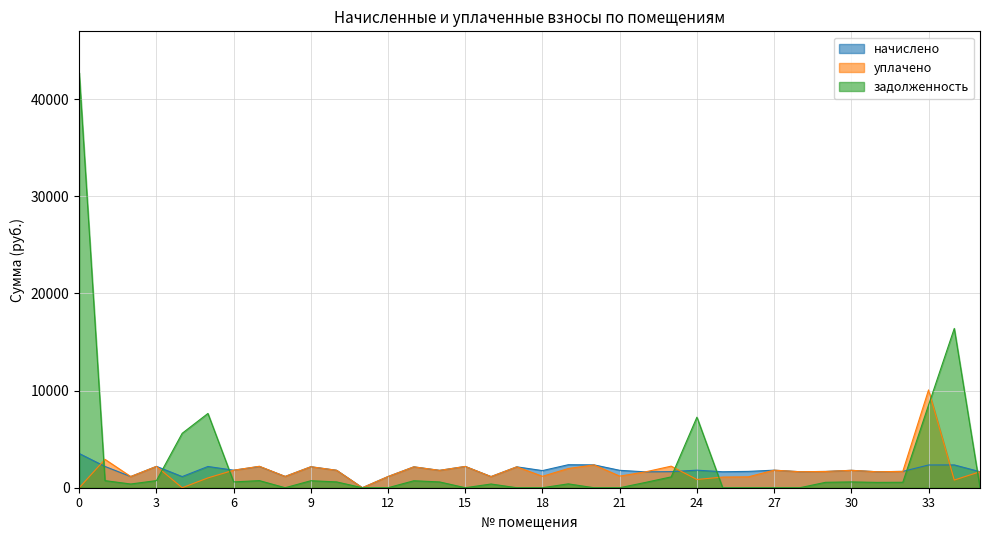

What is the sum of all задолженность values?

98621.6